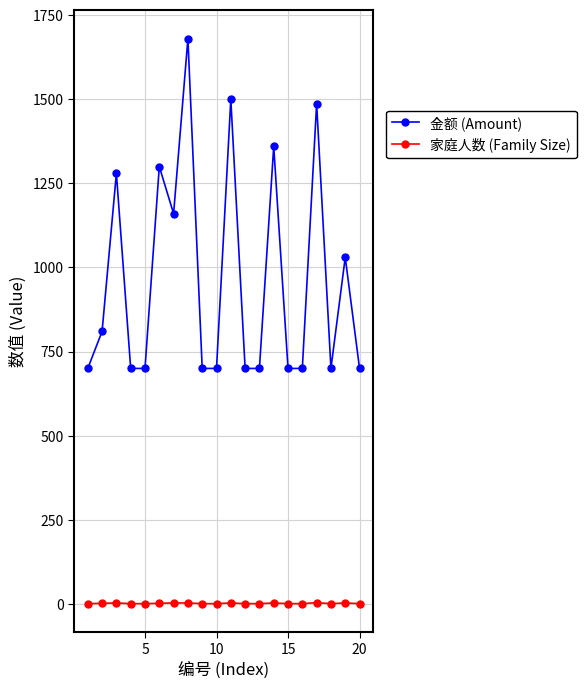

List the series in order of their overall mean, highest first.

金额 (Amount), 家庭人数 (Family Size)